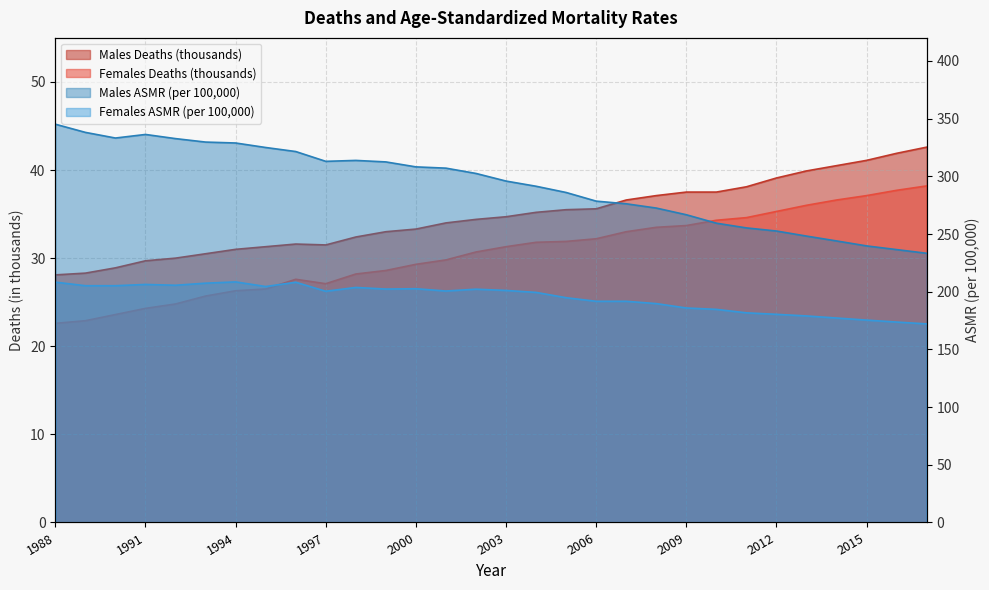

Is it true that Males ASMR (per 100,000) equals 48.0 at 2016?

False